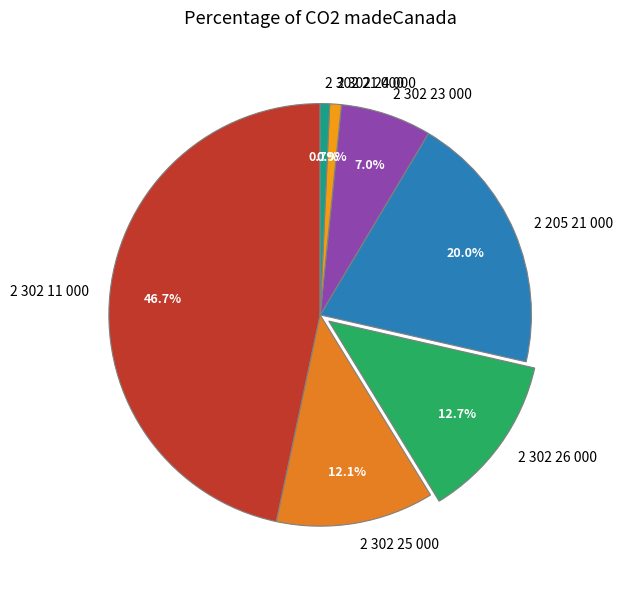

What percentage do 2 302 11 000 and 2 302 23 000 together represent?

53.6%